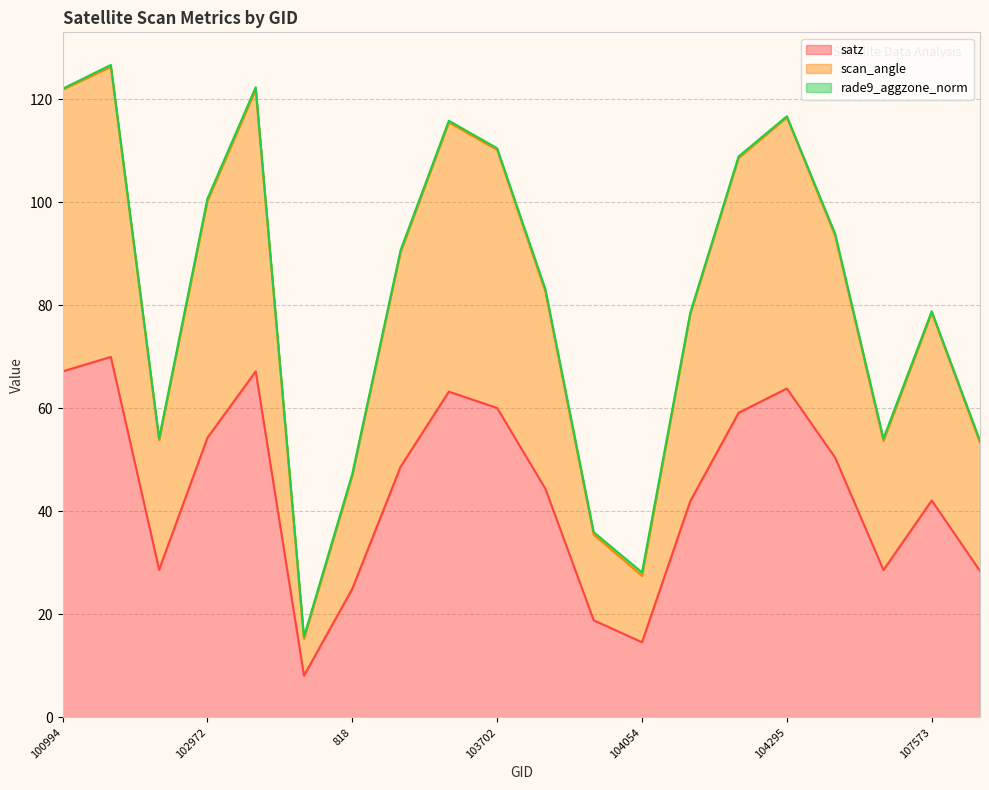

At which label does satz first exceed 48?

100994